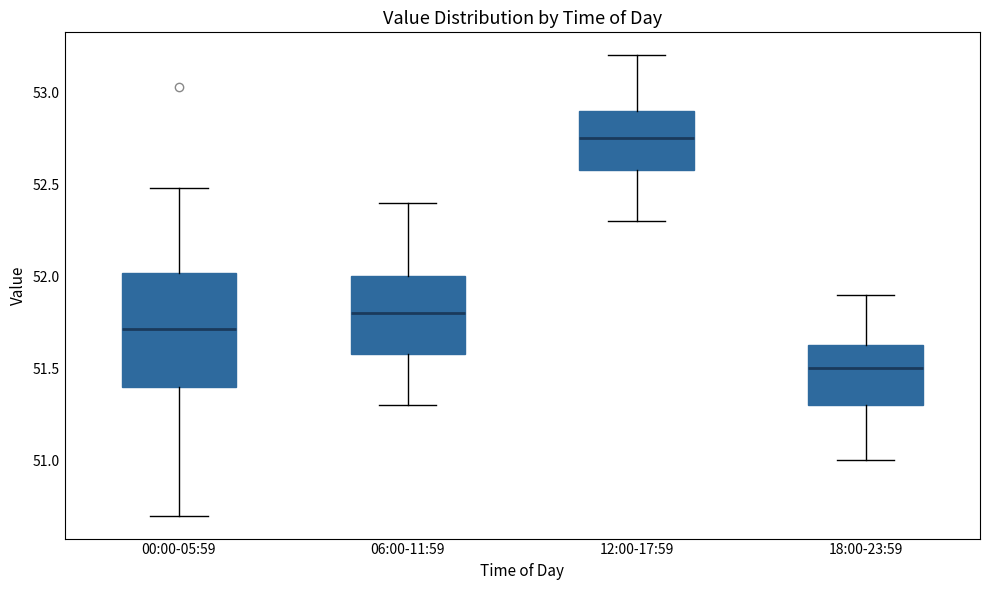

Reading left to right, transcribe this box plot: for each box, give where its median line is, the range the box spans, and where its two whiskers end, as read against the y-axis. The values are not printed on the chart, so give them approximately, as read against the axis.

00:00-05:59: median 51.70, box 51.40 to 52.00, whiskers 50.70 to 52.50
06:00-11:59: median 51.80, box 51.60 to 52.00, whiskers 51.30 to 52.40
12:00-17:59: median 52.75, box 52.60 to 52.90, whiskers 52.30 to 53.20
18:00-23:59: median 51.50, box 51.30 to 51.65, whiskers 51.00 to 51.90